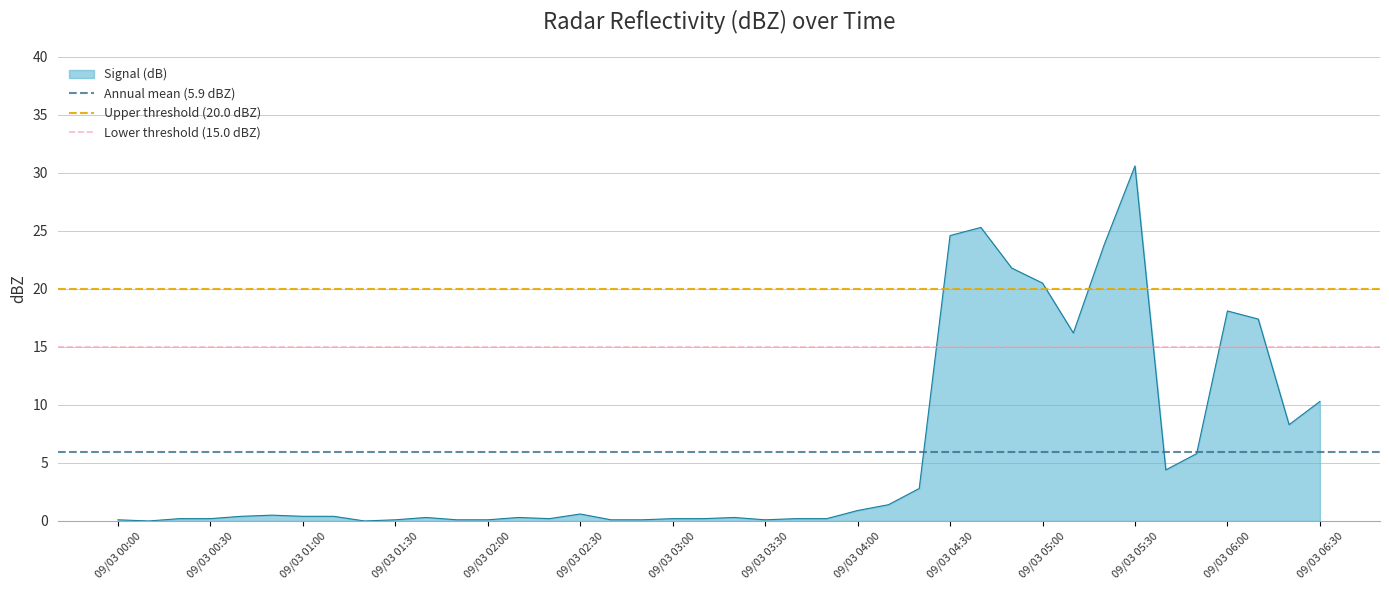

Does the chart display data point markers on the line(s)?

No